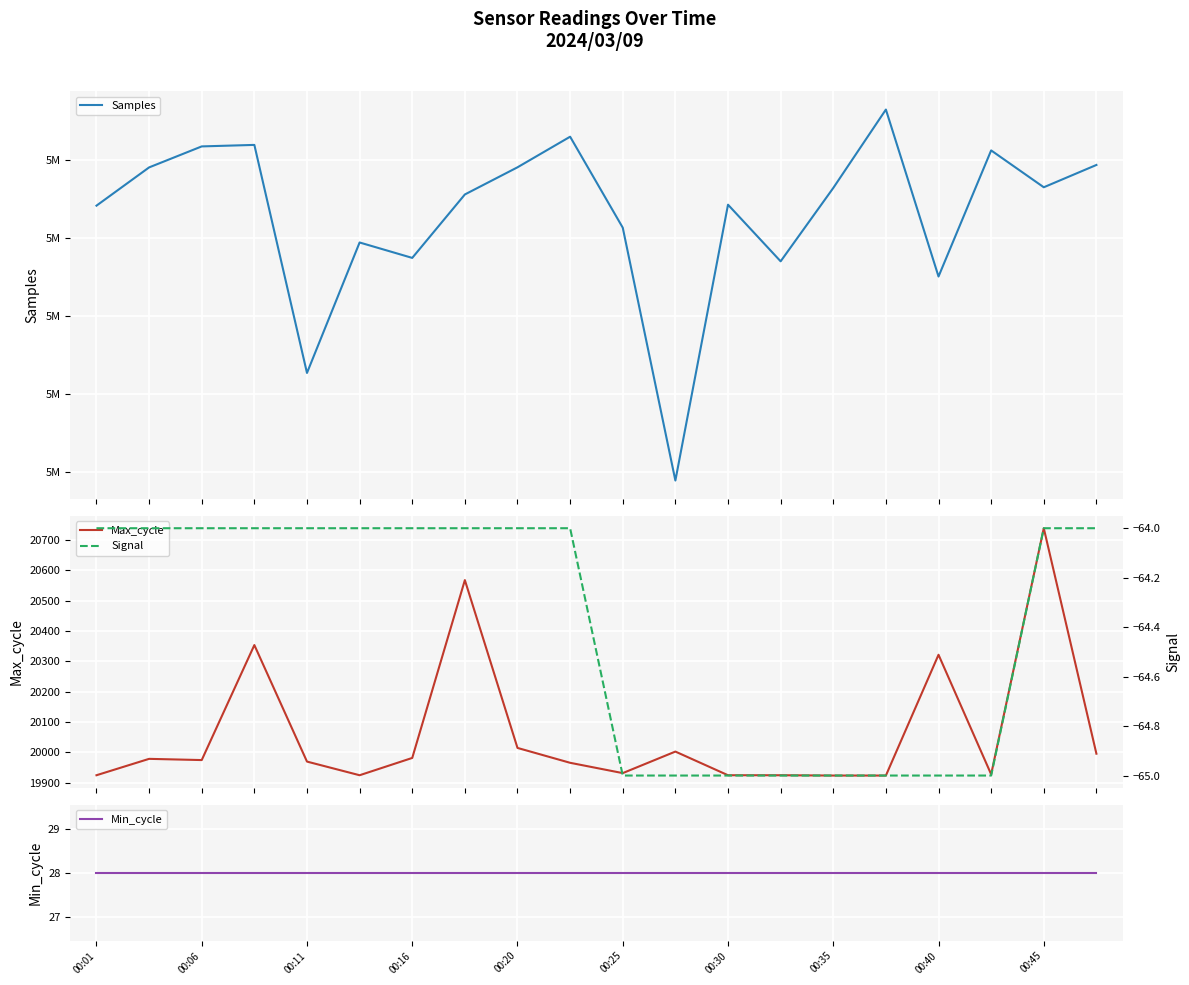

What is the highest value of the Max_cycle series?

20739